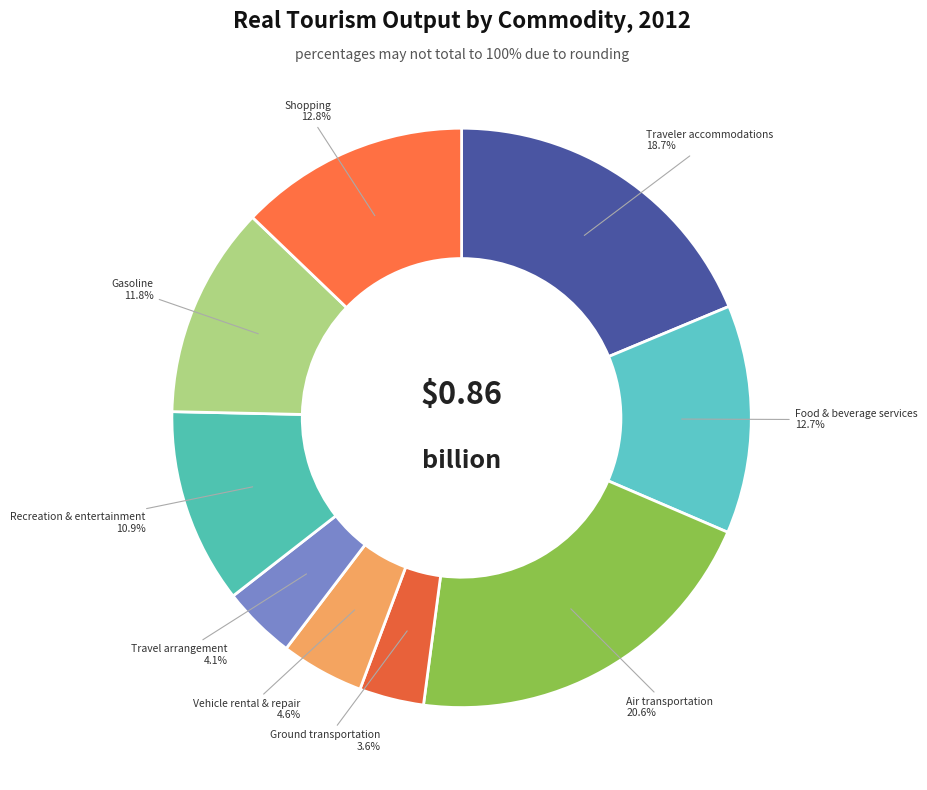

Is there a majority slice in this chart?

No